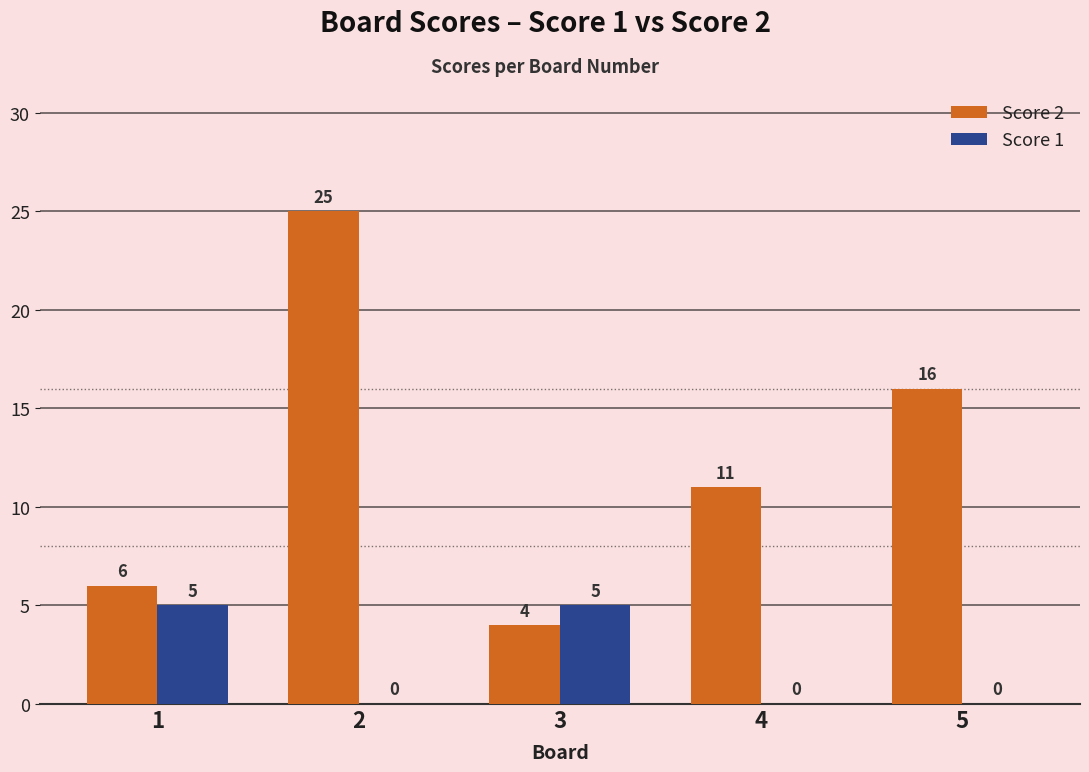

Is the value of Score 1 at 4 greater than the value of Score 2 at 3?

No